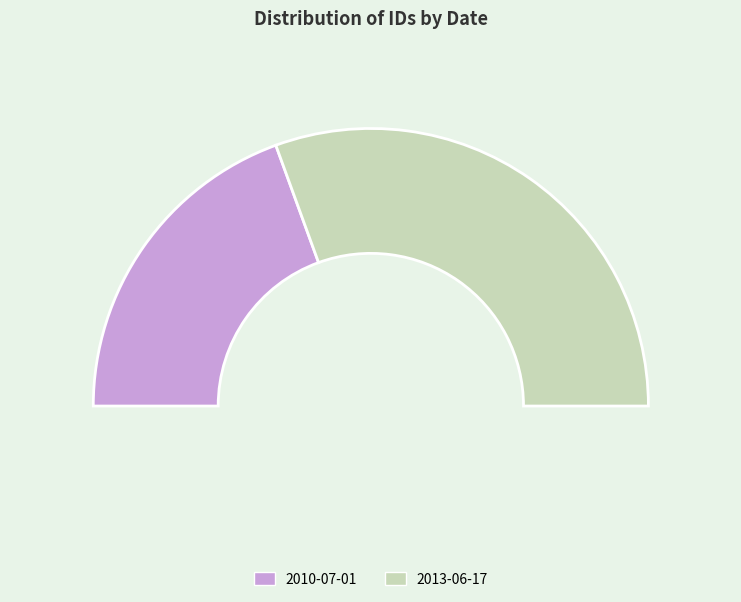

How much of the chart is everything except 2013-06-17?

38.9%